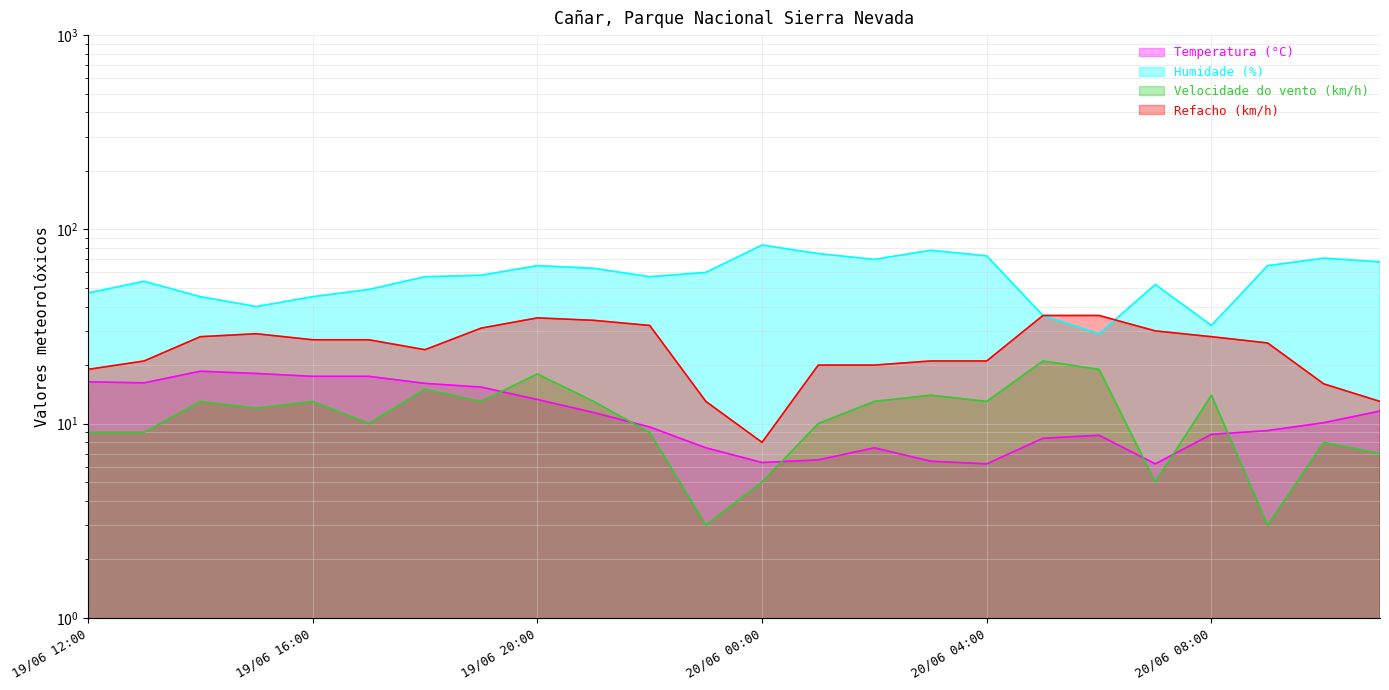

Where do Refacho (km/h) and Humidade (%) first cross each other?

20/06 06:00 and 20/06 07:00